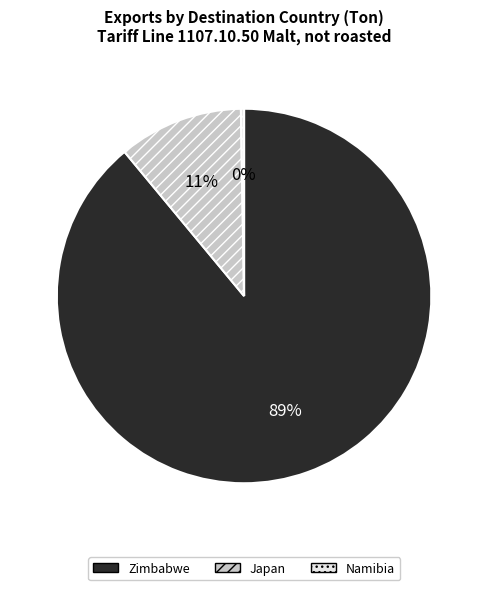

What percentage is the Zimbabwe slice, to the nearest percent?

89%